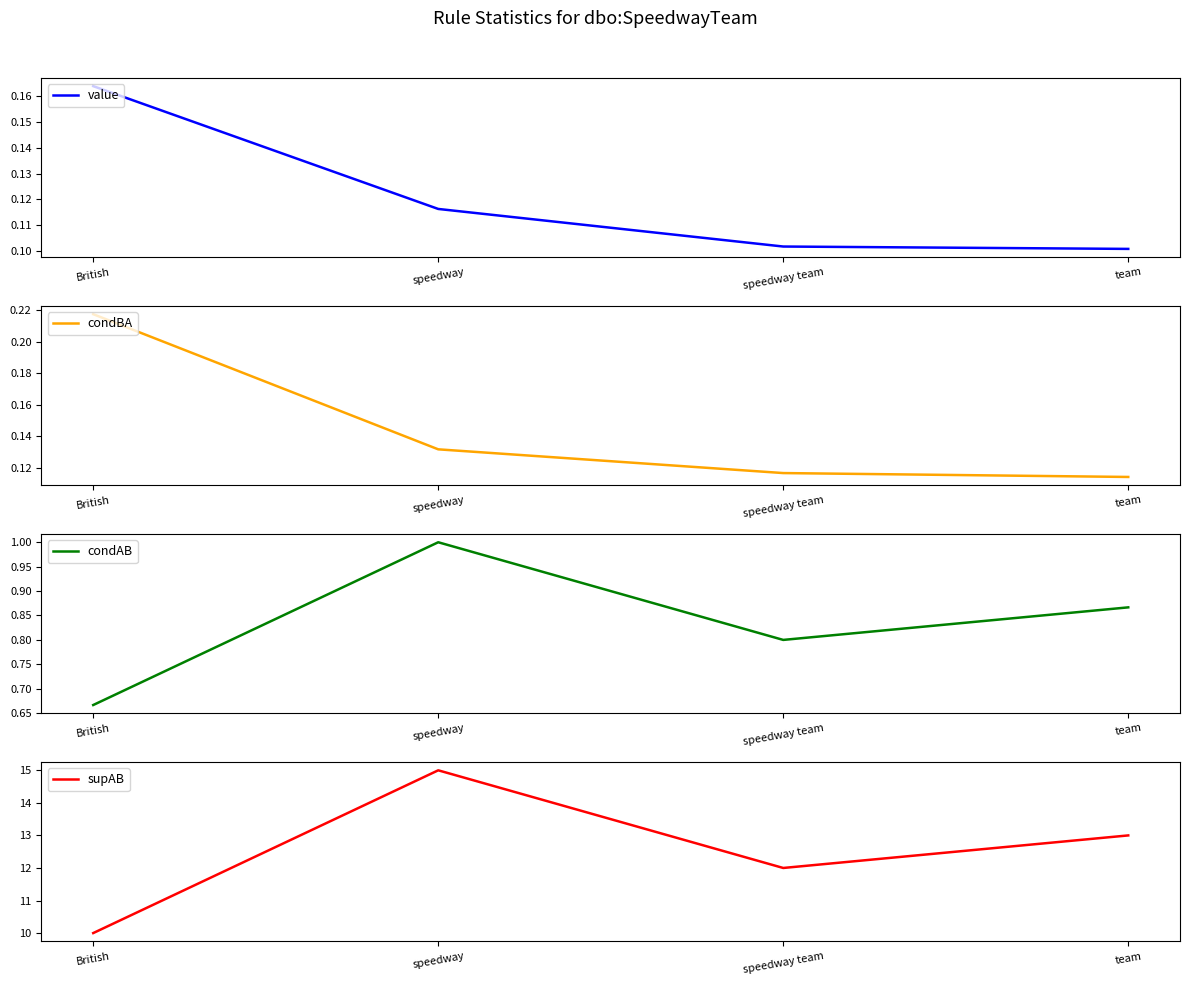

What is the maximum value shown in the chart?

15.0